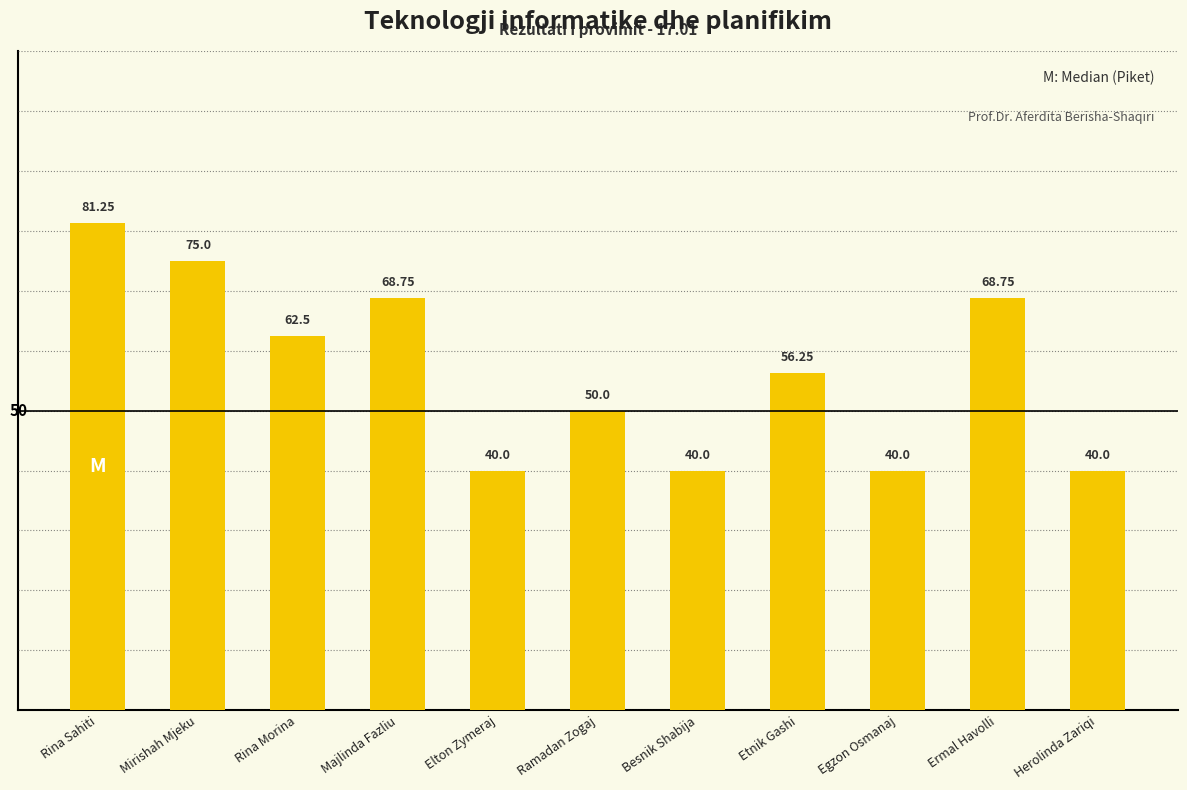

How many distinct data groups are displayed?

1